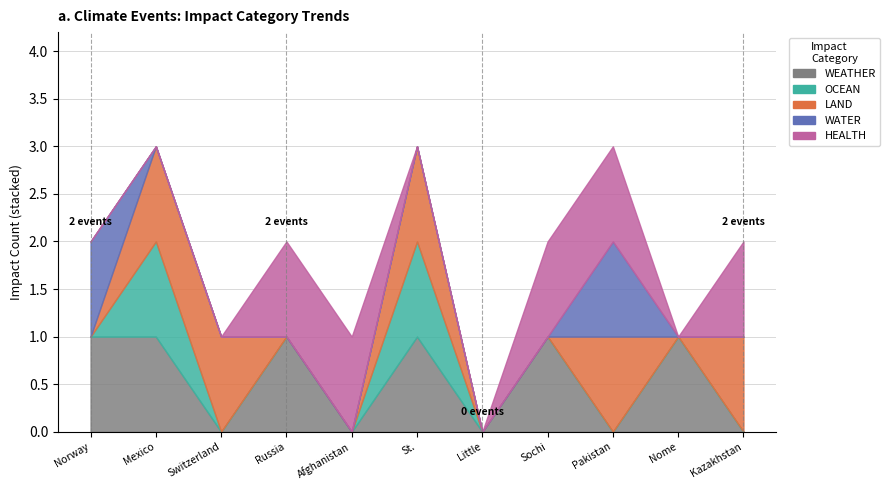

True or false: WATER has more than 2 points higher than both neighbors.

False